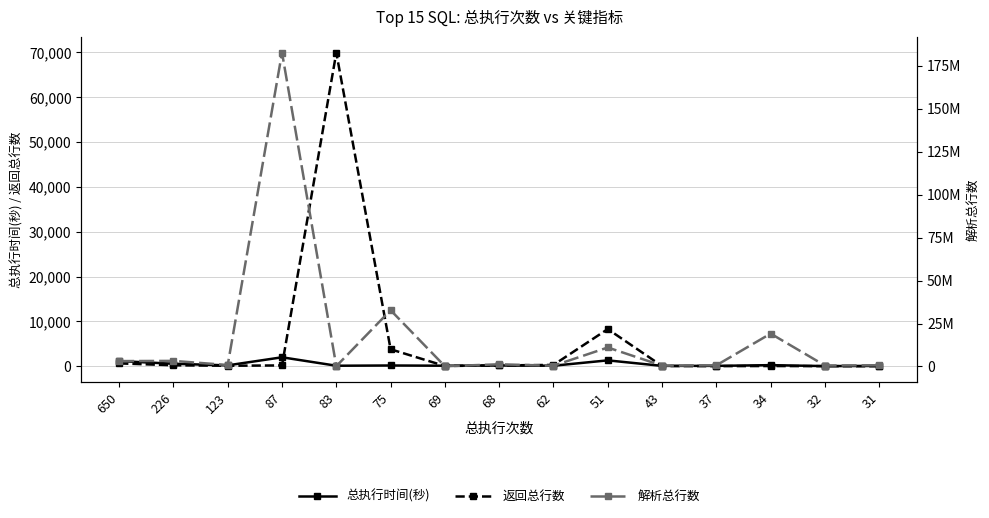

Which label corresponds to the largest value in the chart?

87